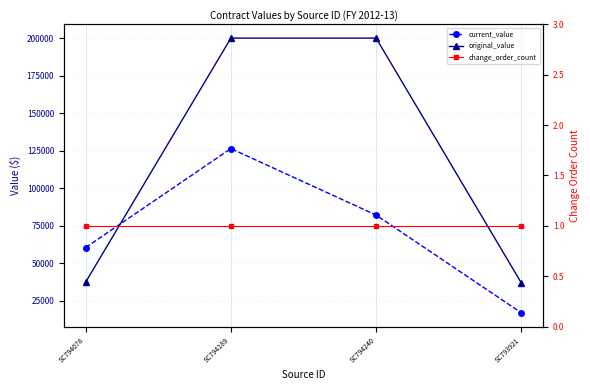

What value does the original_value series have at SC794189?

200000.0